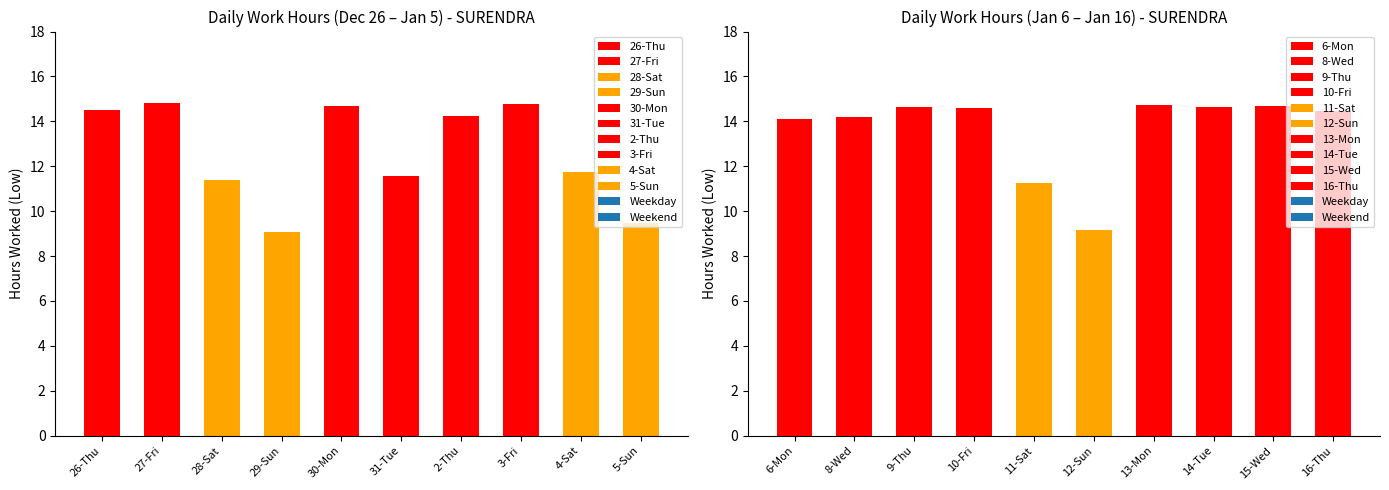

Read the value at 27-Fri.

14.8